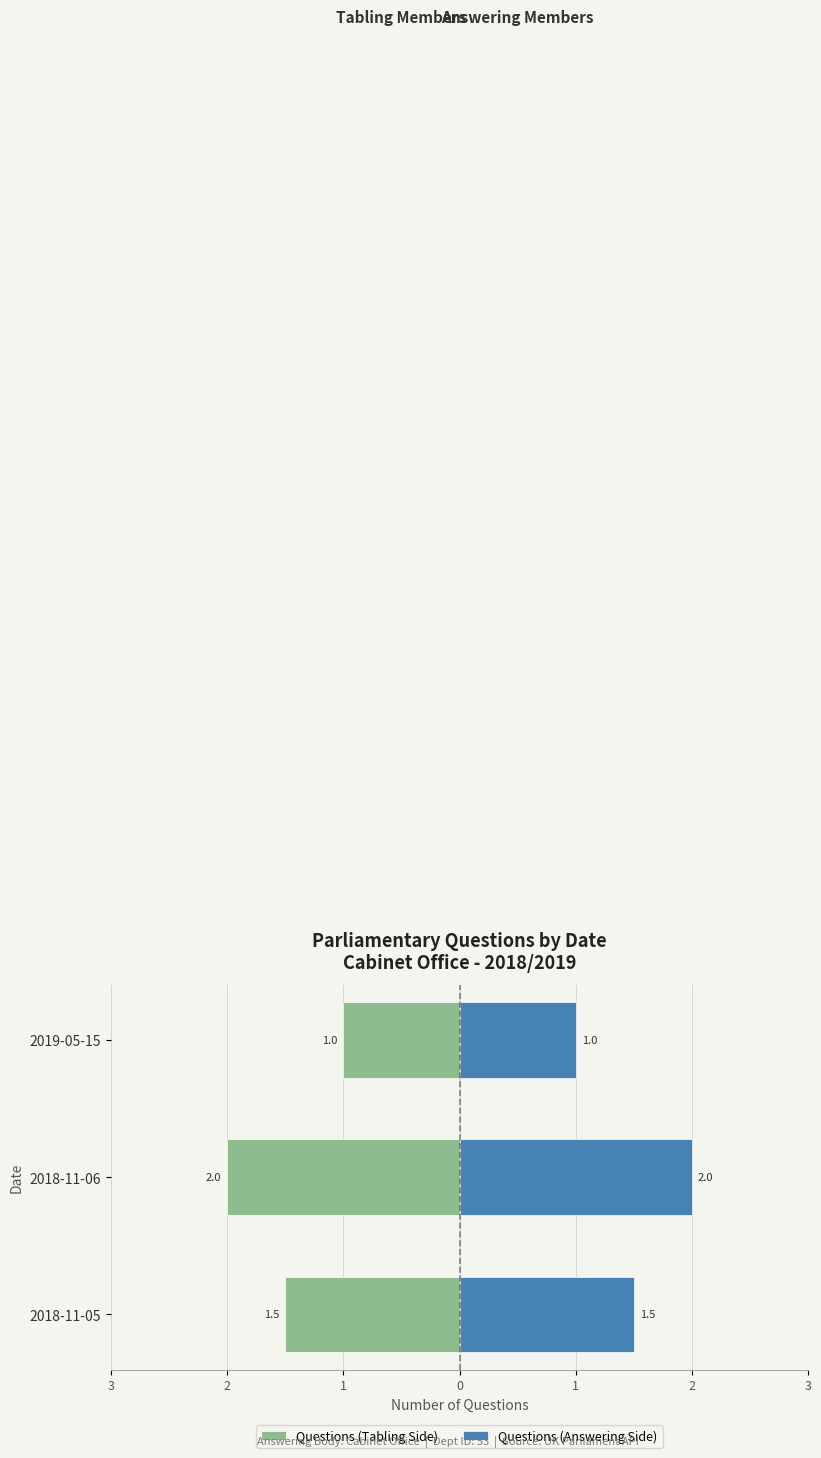

List the series in order of their peak value, lowest first.

Questions (Tabling Side), Questions (Answering Side)